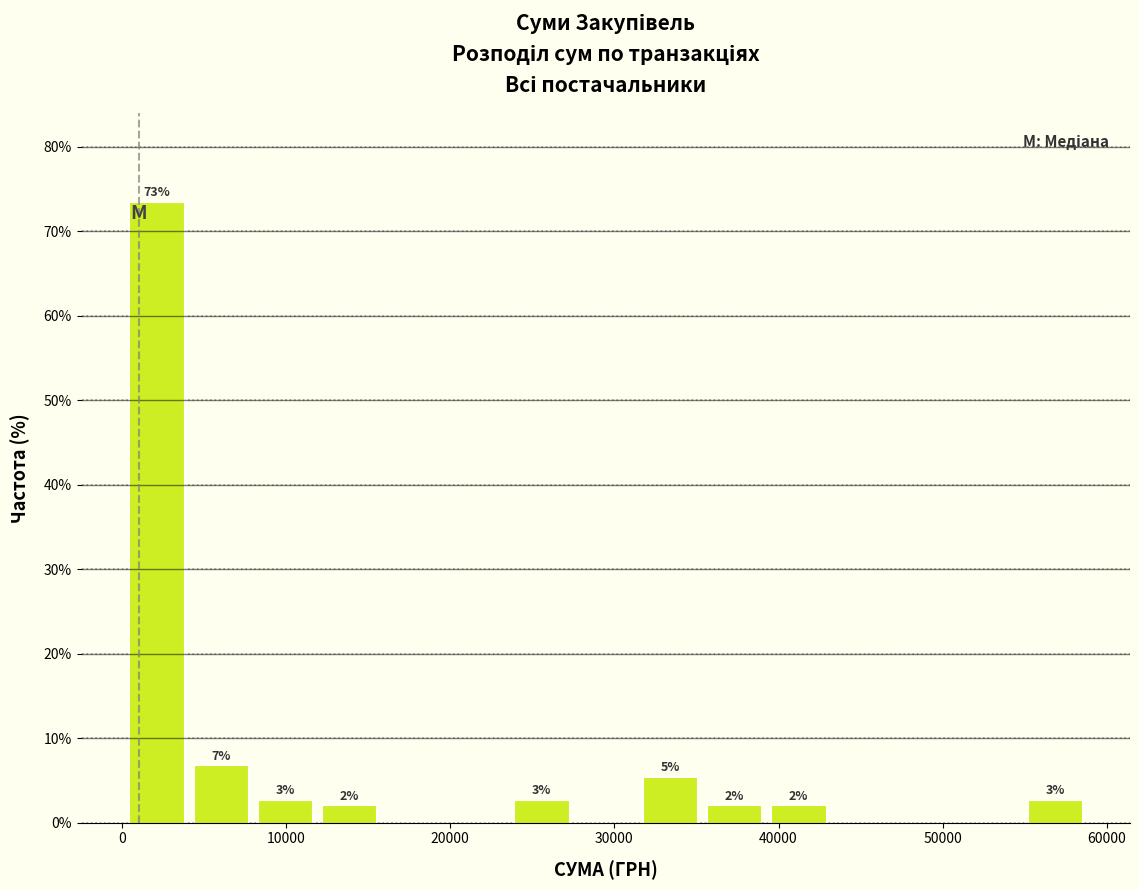

Around what value on the x-axis is the tallest bar? Give the approximate position of its centre, as read against the axis.

2000